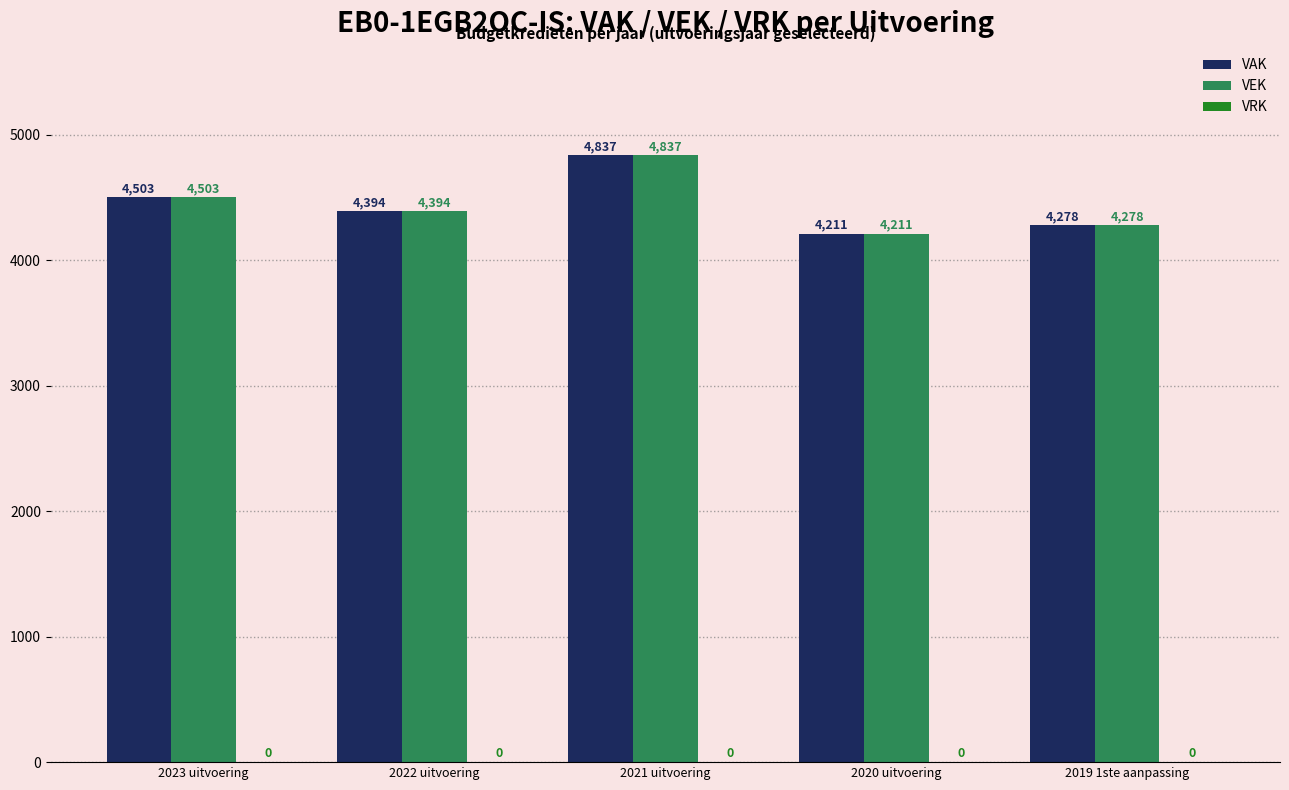

Rank the categories by VAK value from lowest to highest.

2020 uitvoering, 2019 1ste aanpassing, 2022 uitvoering, 2023 uitvoering, 2021 uitvoering